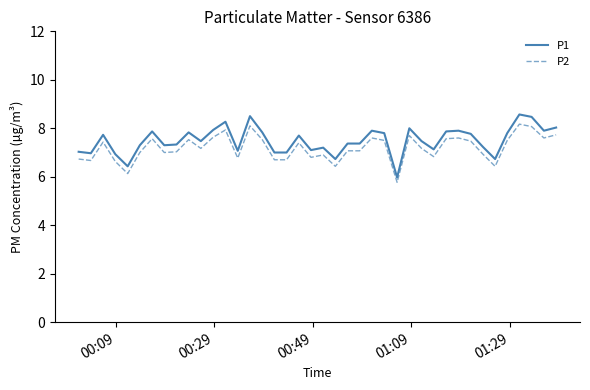

What is the lowest value of the P2 series?

5.8